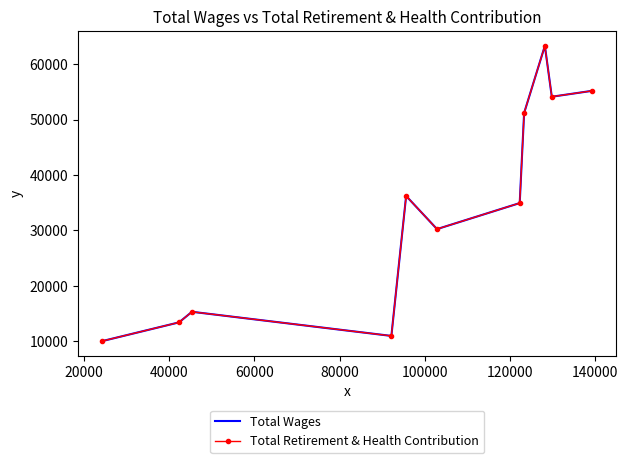

What is the difference between the maximum and minimum values in the Total Wages series?

53309